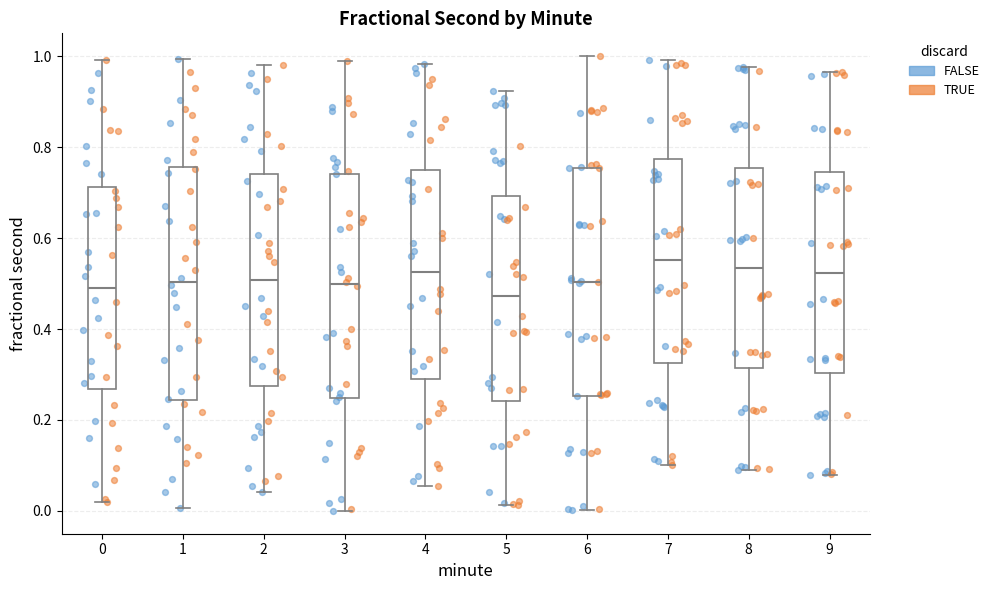

Reading left to right, transcribe this box plot: for each box, give where its median line is, the range the box spans, and where its two whiskers end, as read against the y-axis. The values are not printed on the chart, so give them approximately, as read against the axis.

0: median 0.48, box 0.26 to 0.72, whiskers 0.02 to 1.00
1: median 0.50, box 0.24 to 0.76, whiskers 0.00 to 1.00
2: median 0.50, box 0.28 to 0.74, whiskers 0.04 to 0.98
3: median 0.50, box 0.24 to 0.74, whiskers 0.00 to 0.98
4: median 0.52, box 0.30 to 0.74, whiskers 0.06 to 0.98
5: median 0.48, box 0.24 to 0.70, whiskers 0.02 to 0.92
6: median 0.50, box 0.26 to 0.76, whiskers 0.00 to 1.00
7: median 0.56, box 0.32 to 0.78, whiskers 0.10 to 1.00
8: median 0.54, box 0.32 to 0.76, whiskers 0.10 to 0.98
9: median 0.52, box 0.30 to 0.74, whiskers 0.08 to 0.96